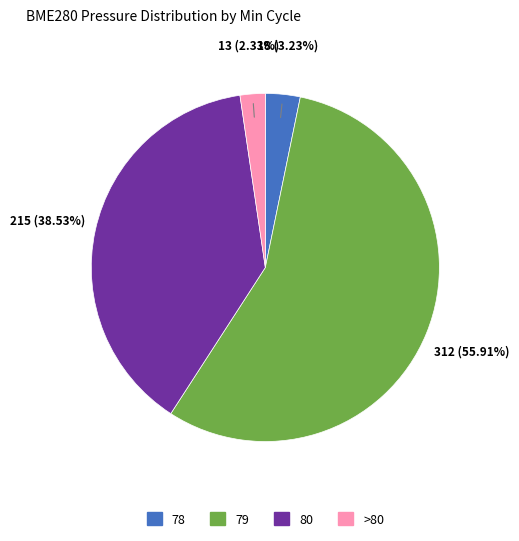

Is there any slice that represents more than half of the pie?

Yes